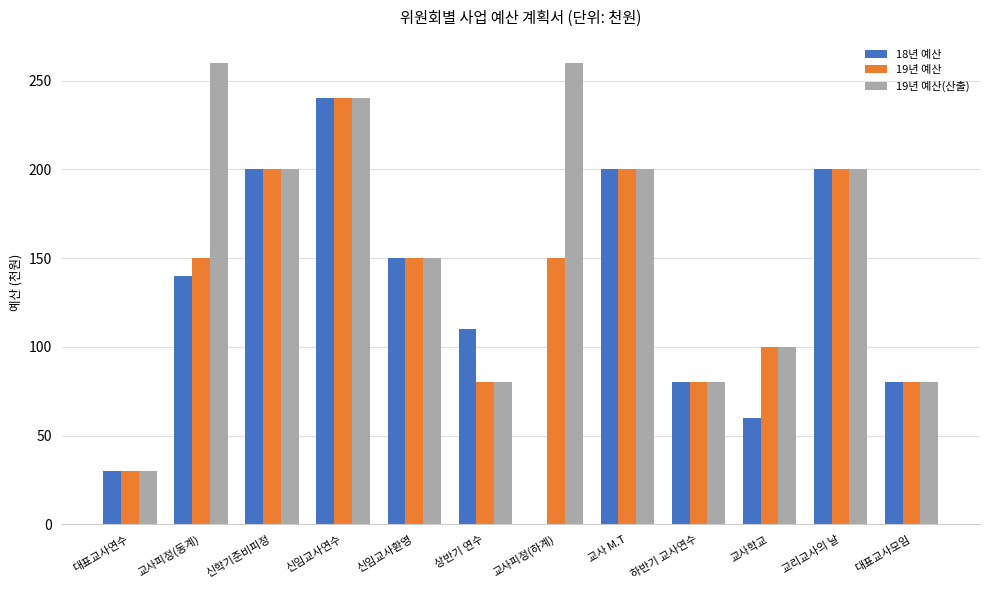

What is the sum of all 18년 예산 values?

1490